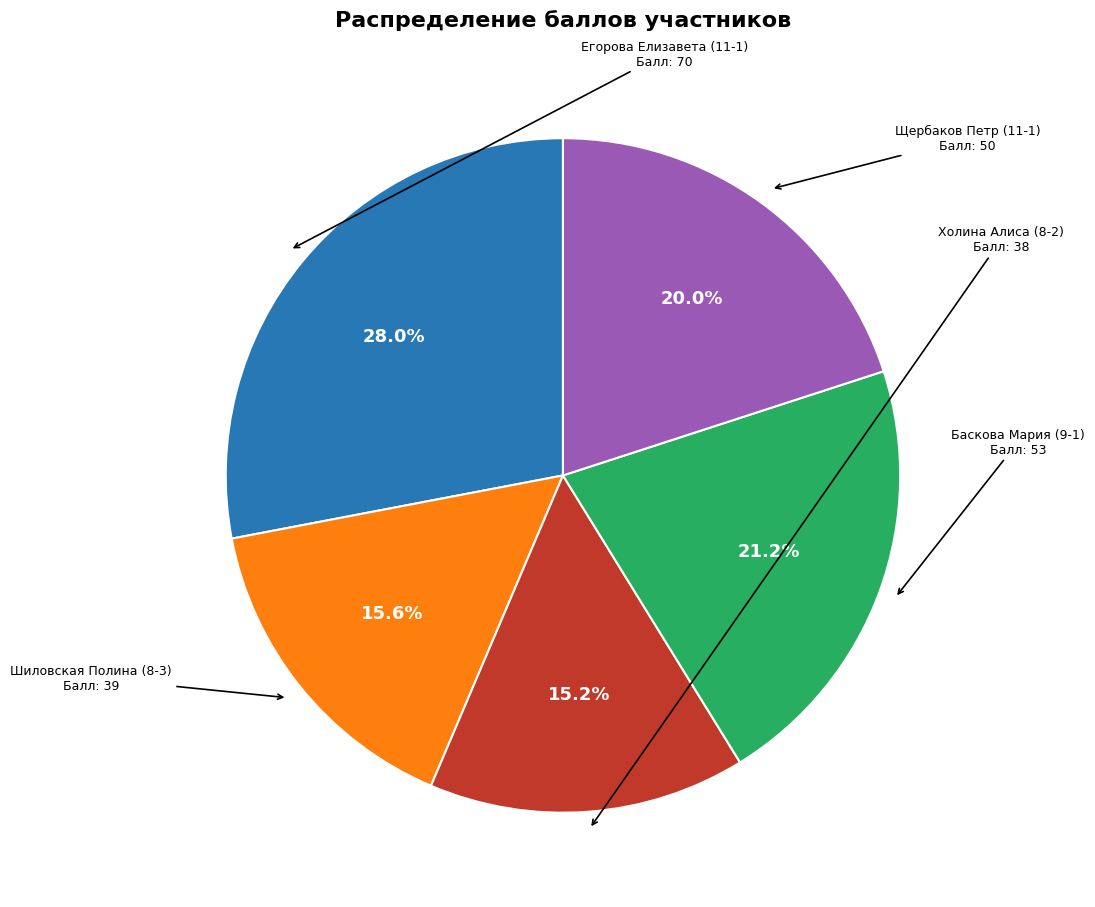

Does any single category account for the majority?

No